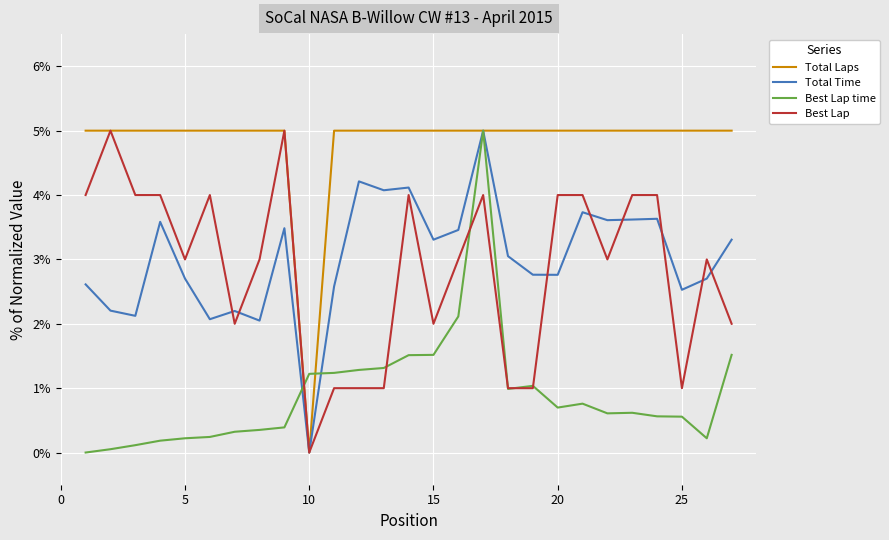

What is the greatest value displayed?

5.0